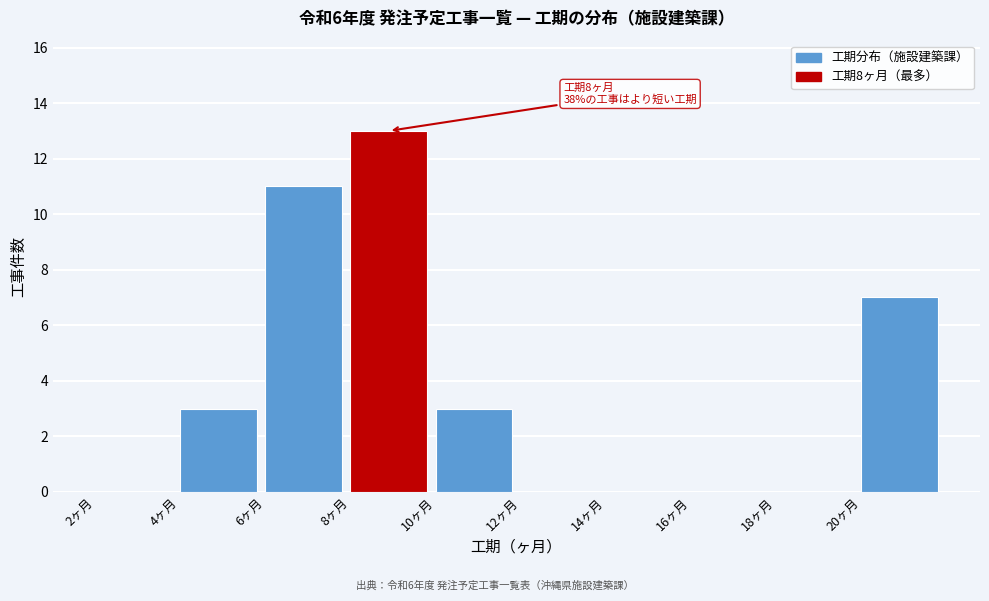

Over which range of the x-axis is the bar tallest?

8 to 10